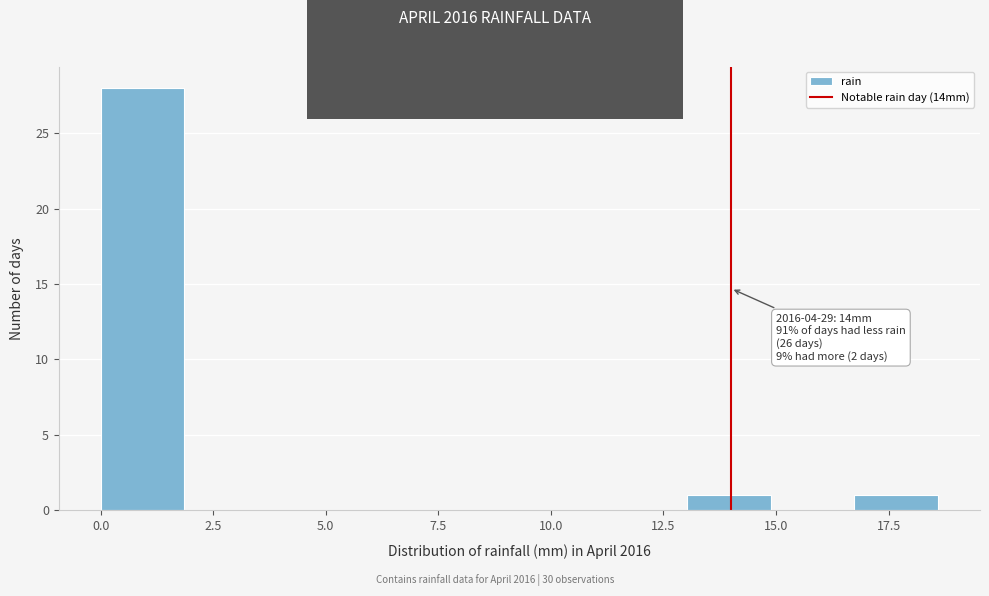

Read against the x-axis, roughly where is the centre of the tallest bar?

1.0